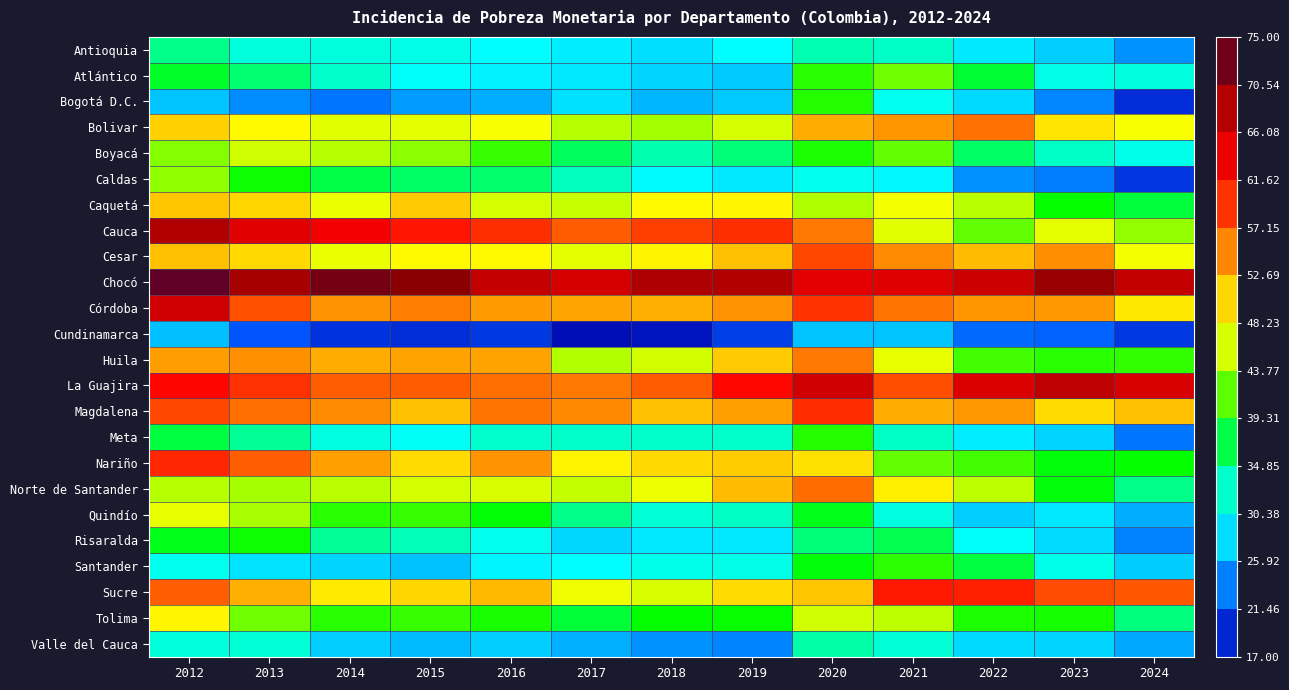

Rank the series by their maximum value, from lowest to highest.

Cundinamarca, Valle del Cauca, Antioquia, Risaralda, Meta, Bogotá D.C., Santander, Atlántico, Caldas, Boyacá, Quindío, Tolima, Caquetá, Huila, Bolivar, Norte de Santander, Cesar, Magdalena, Nariño, Sucre, Córdoba, La Guajira, Cauca, Chocó